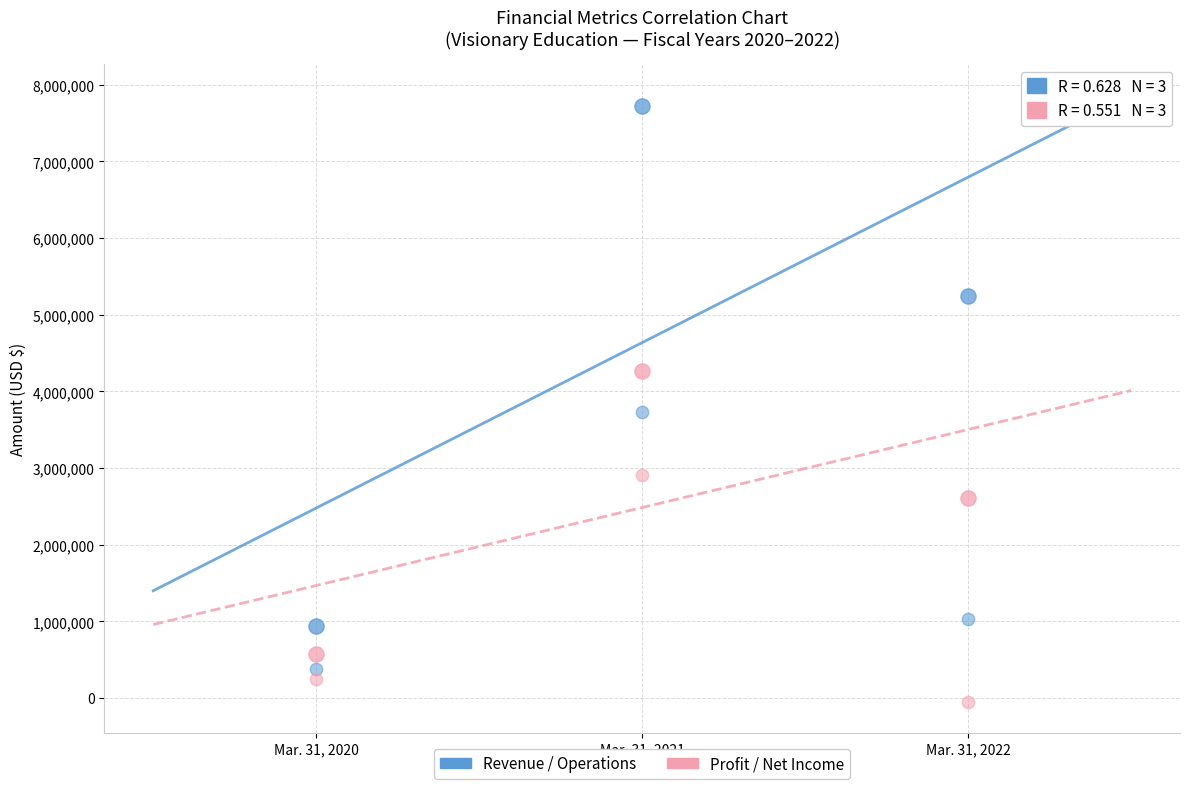

How many points are shown in the scatter plot?

12